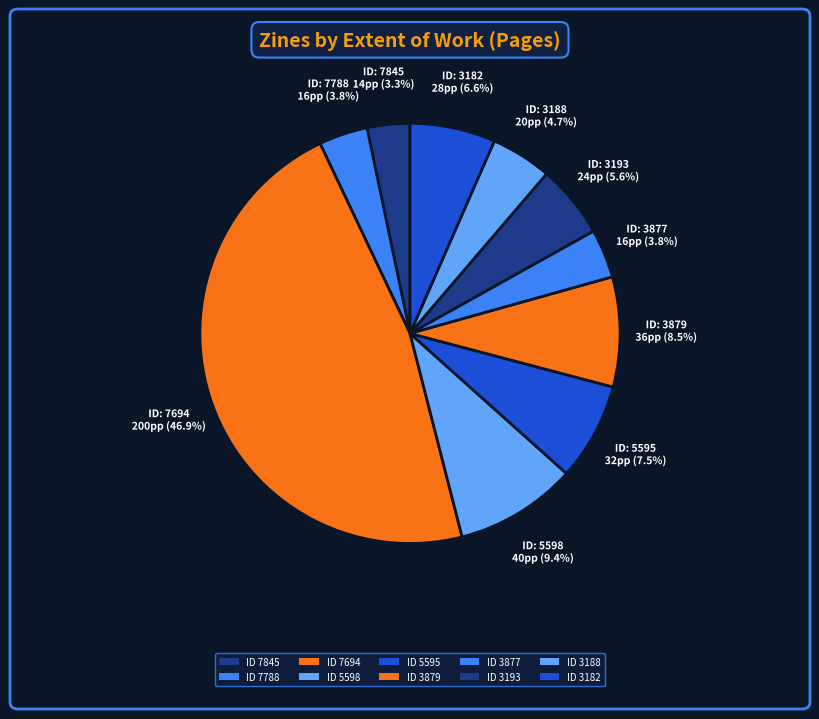

How many segments does this pie chart have?

10